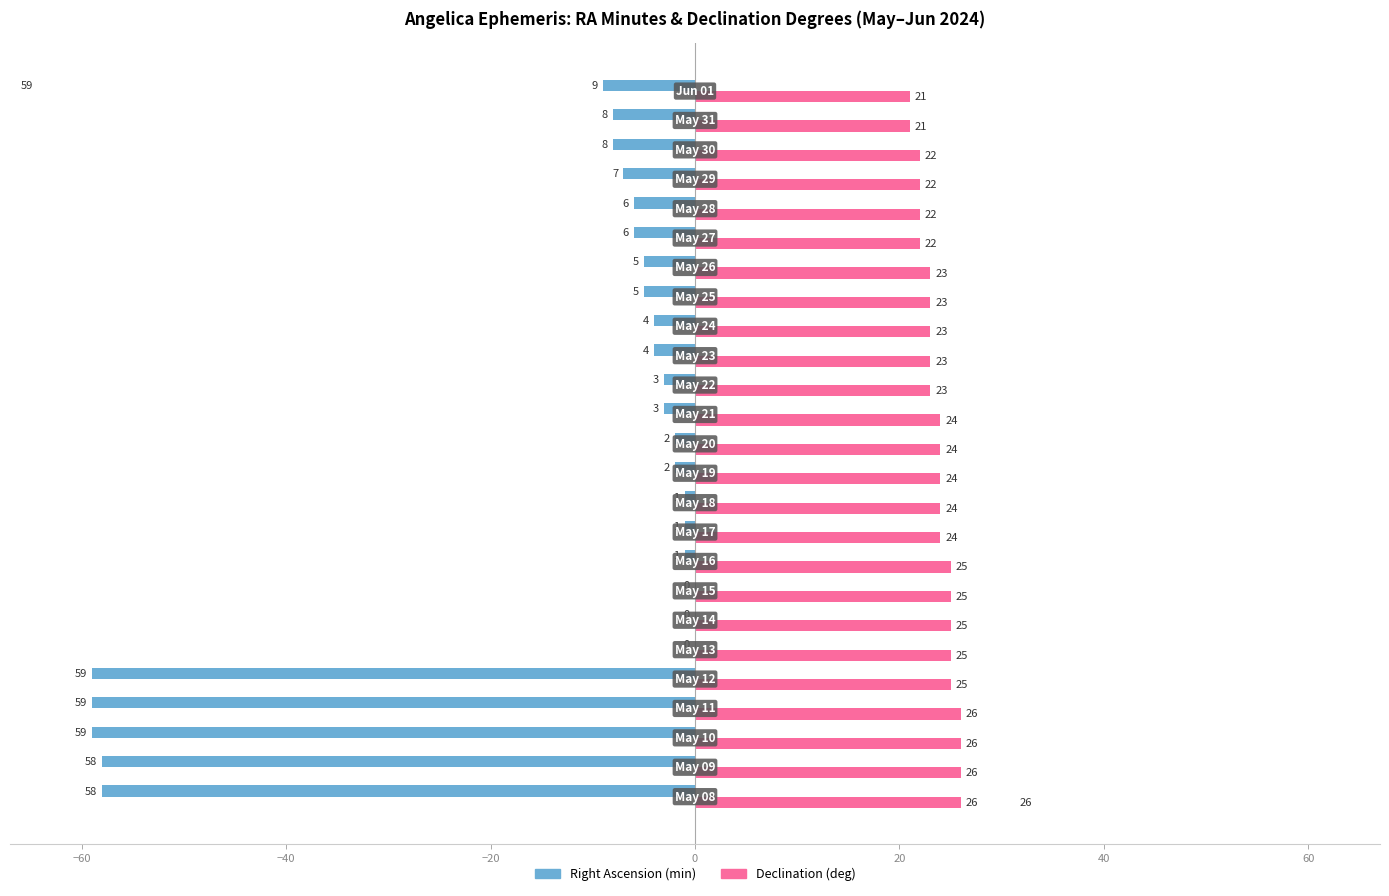

What is the sum of all Declination (deg) values?

594